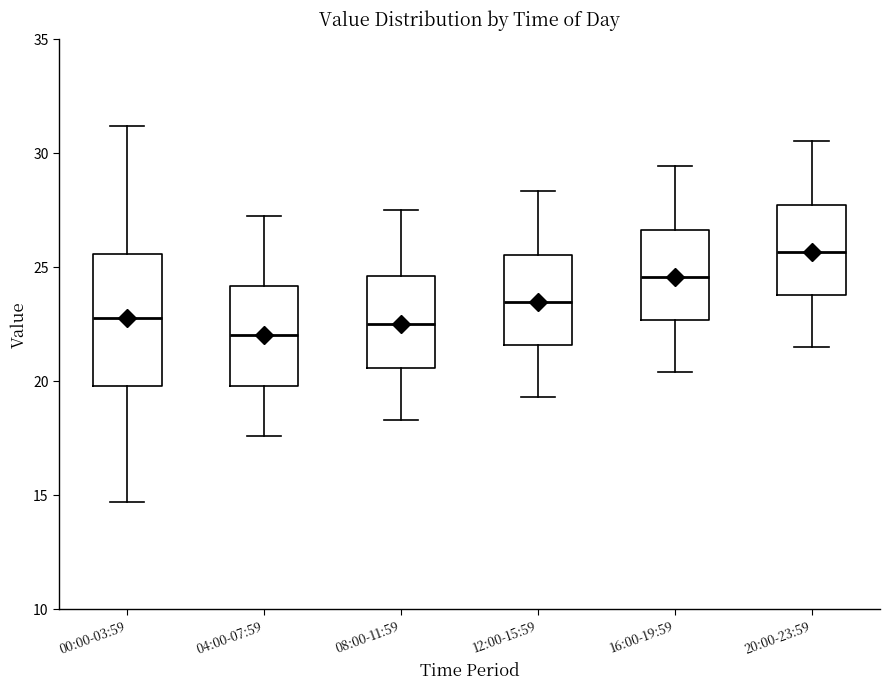

Which box is the tallest, from its lower edge to its upper edge?

00:00-03:59